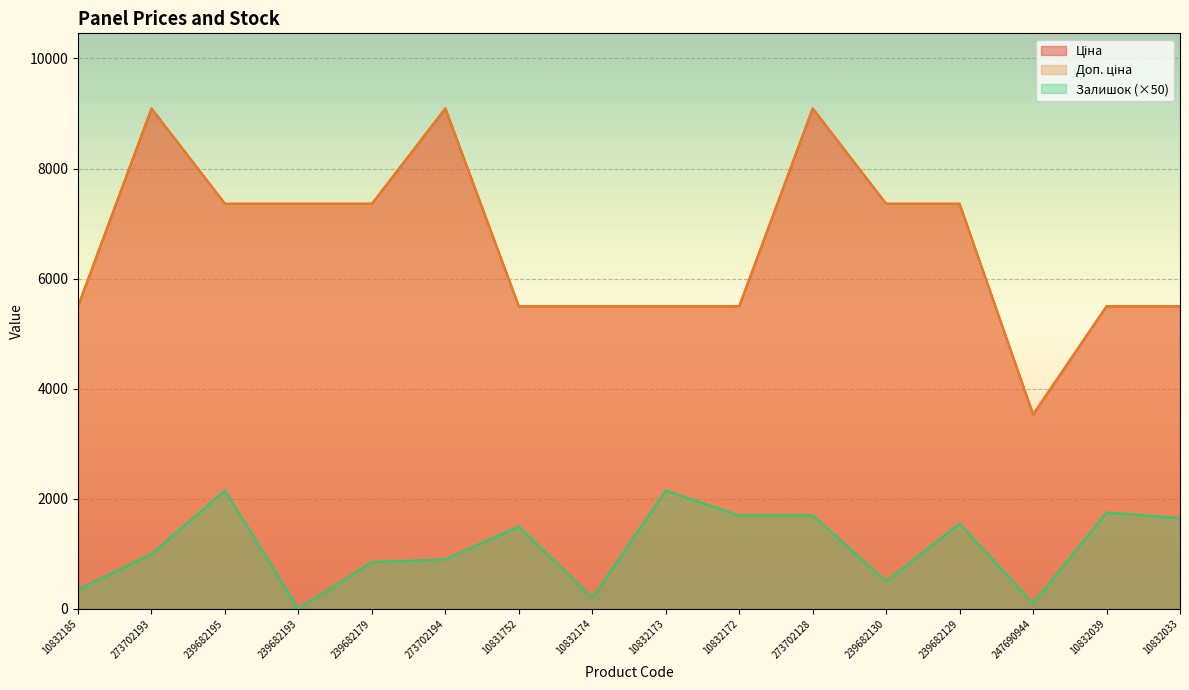

Which category has the lowest value in the Ціна series?

247690944